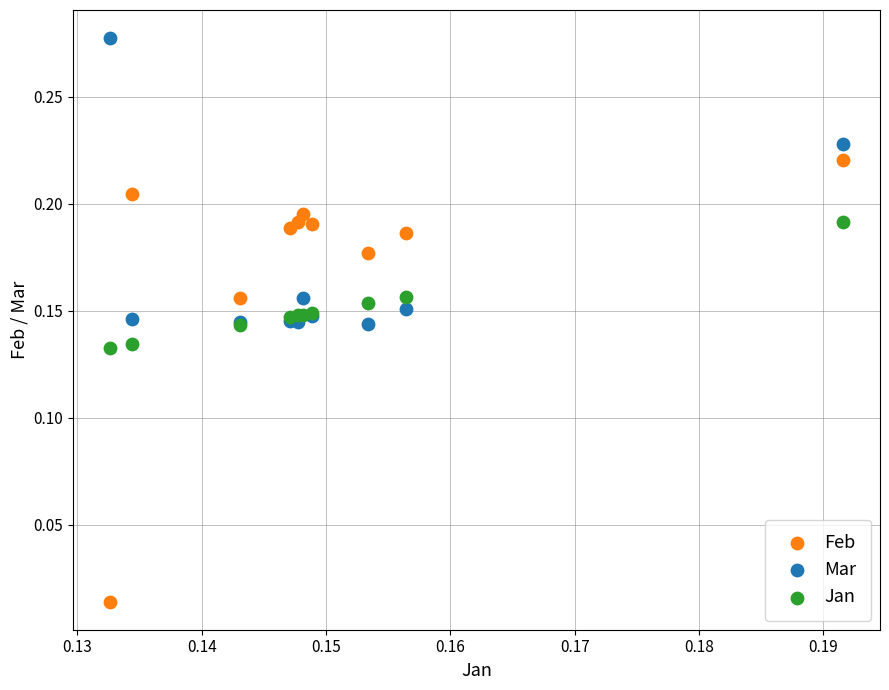

Which series reaches the maximum Y coordinate?

Mar